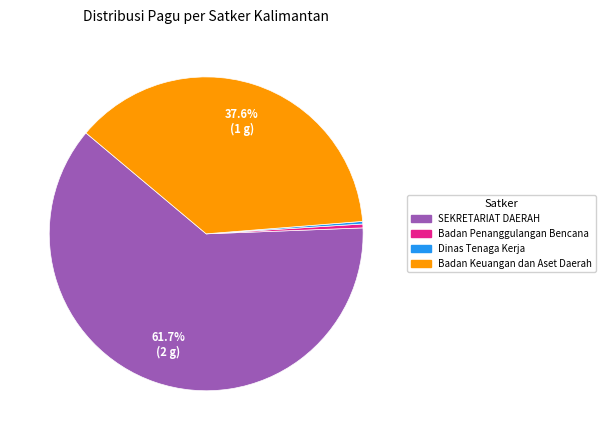

Does any single category account for the majority?

Yes